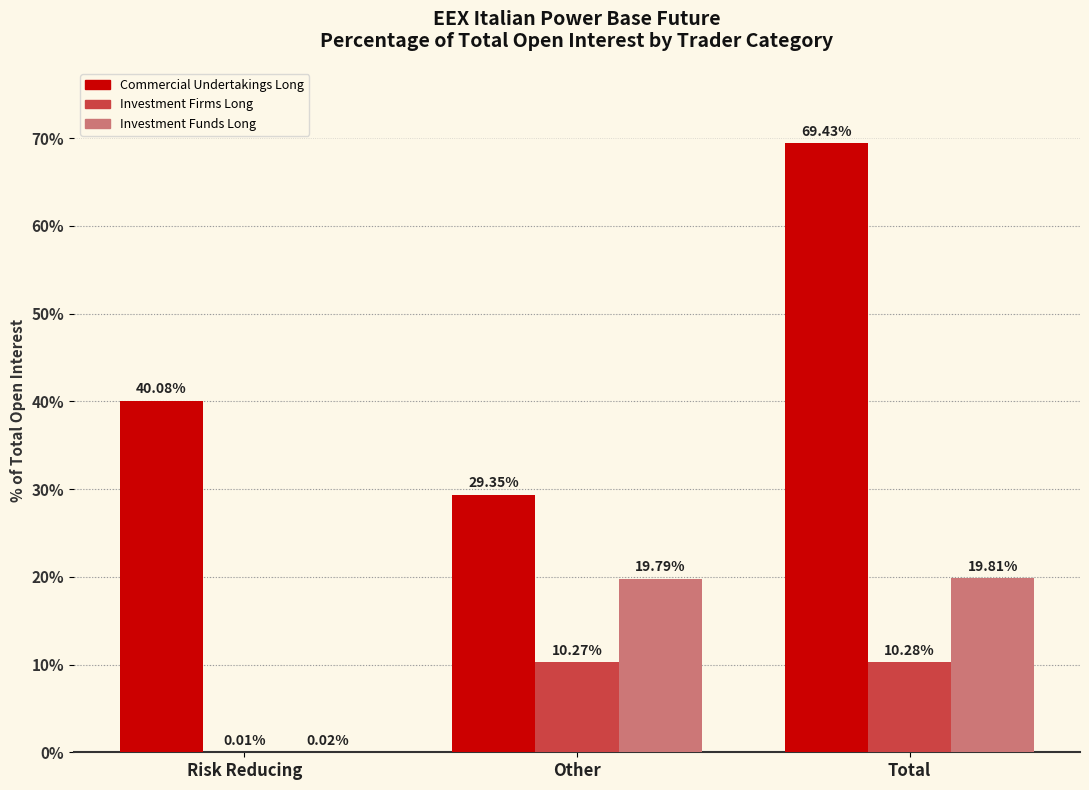

Is the value of Investment Funds Long at Other greater than the value of Commercial Undertakings Long at Total?

No